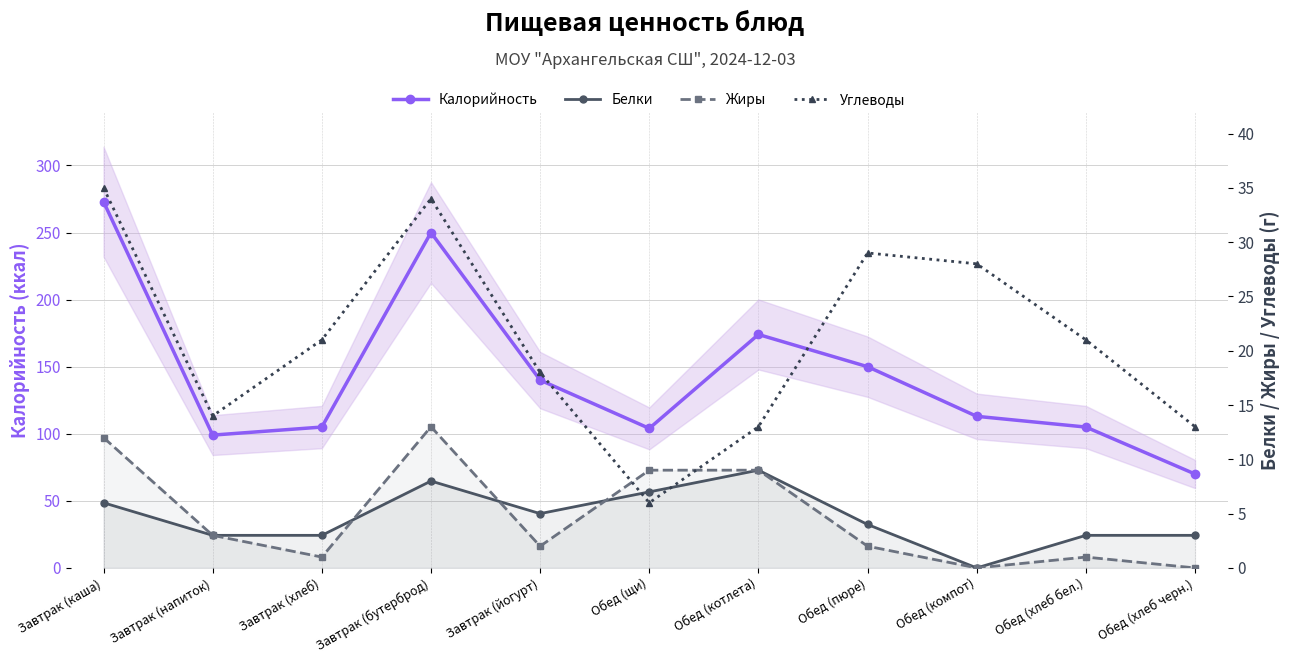

What is the average value of the Калорийность series?

144